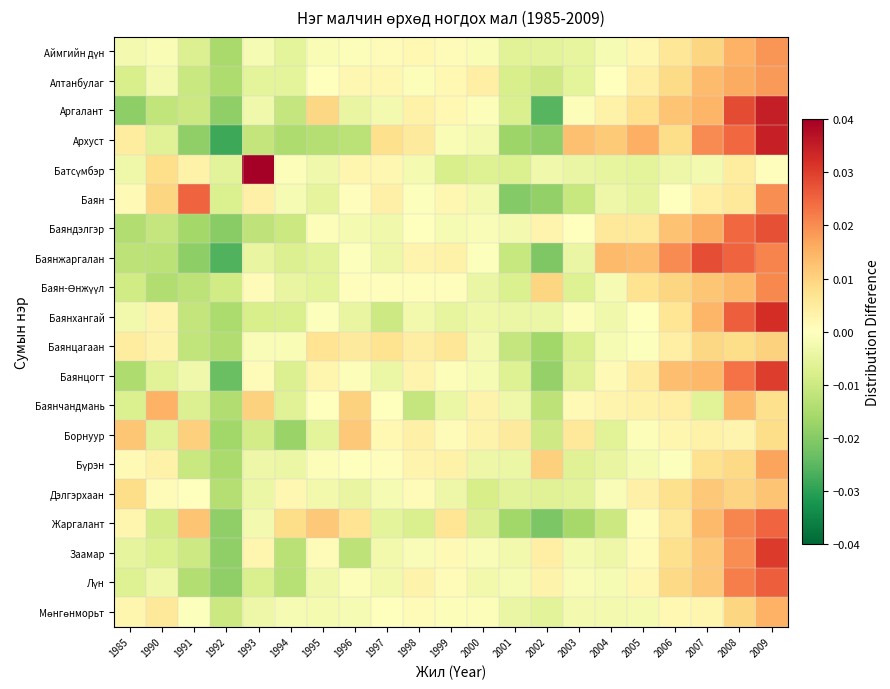

Rank the series by their maximum value, from lowest to highest.

Баянцагаан, Борнуур, Дэлгэрхаан, Мөнгөнморьт, Баянчандмань, Бүрэн, Алтанбулаг, Аймгийн дүн, Баян-Өнжүүл, Жаргалант, Баян, Лүн, Баяндэлгэр, Баянжаргалан, Баянцогт, Заамар, Баянхангай, Архуст, Аргалант, Батсүмбэр